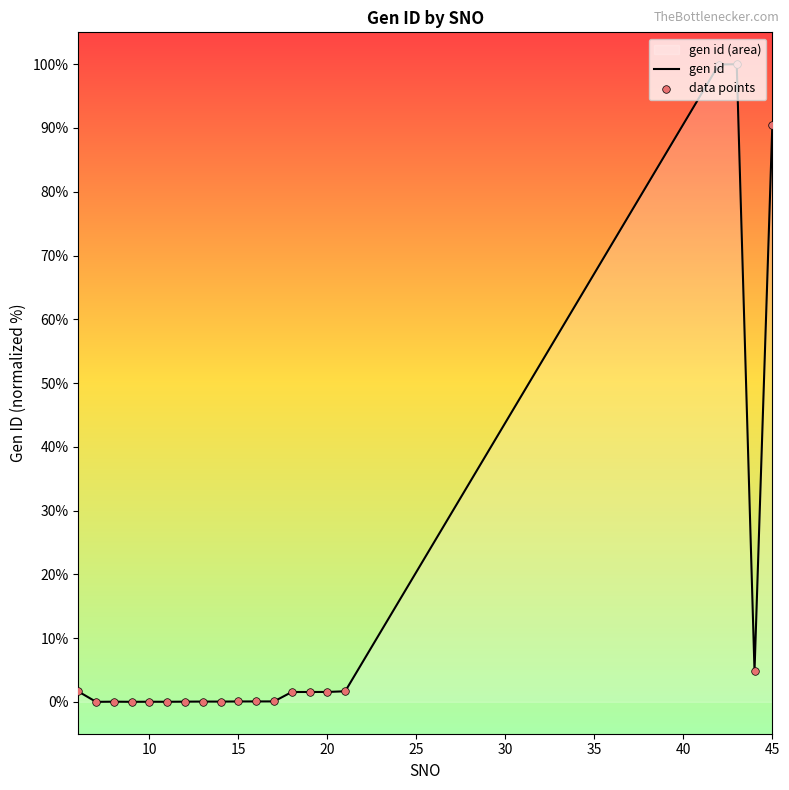

Which series reaches the maximum Y coordinate?

gen id